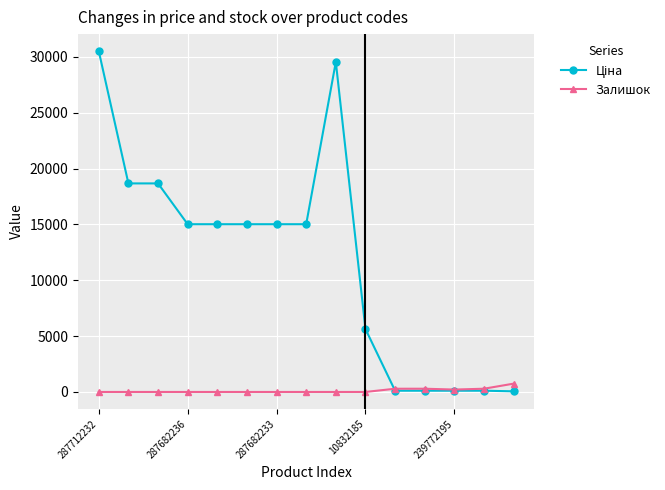

How many interior local peaks does the Ціна series have?

1